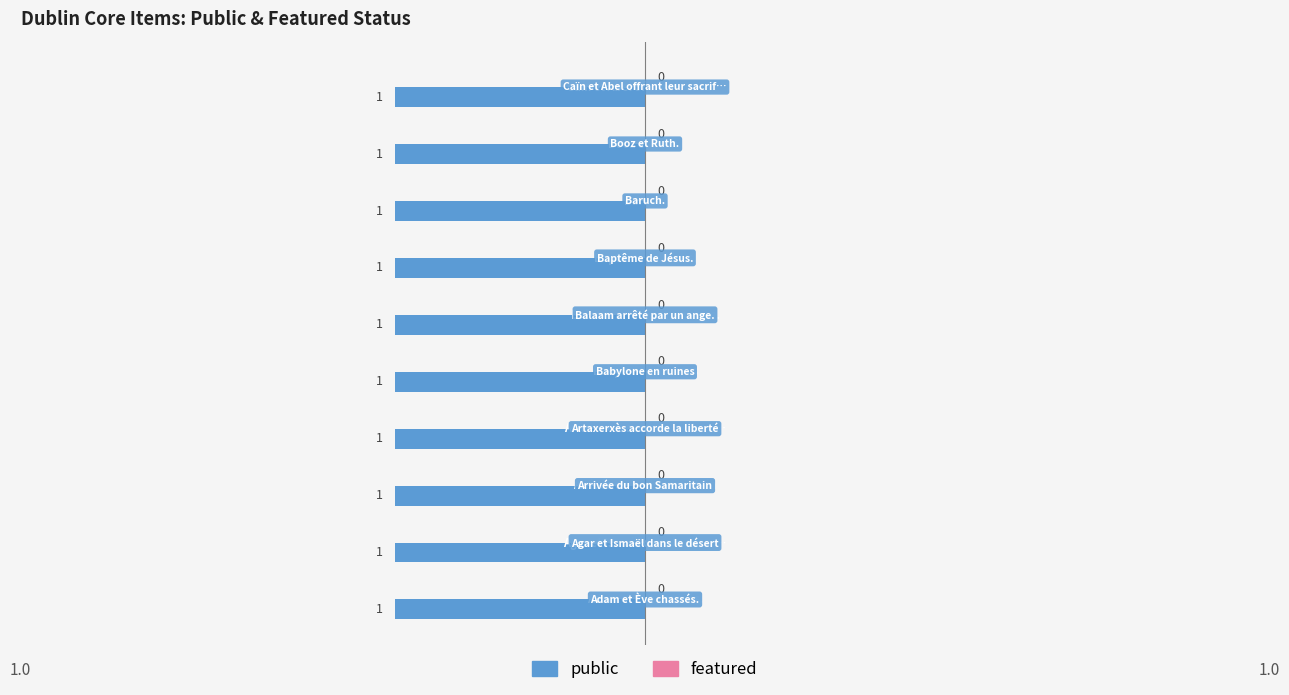

Does the chart contain stacked bars?

No